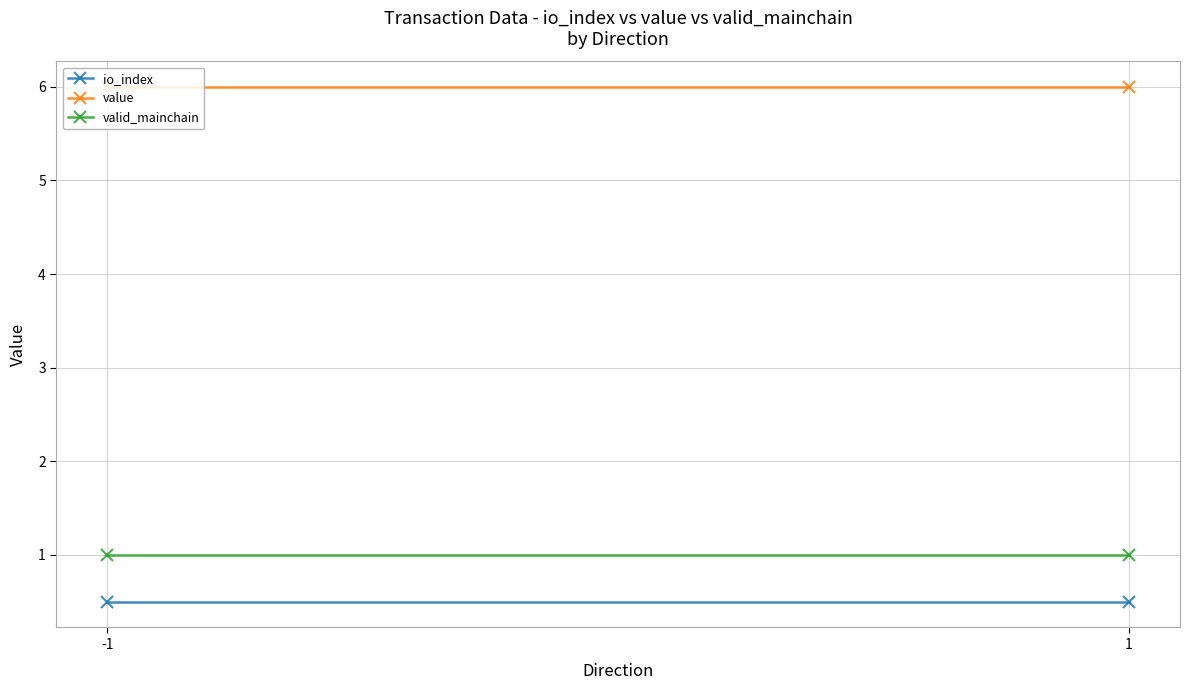

What is the value of the value point at the 2nd from the left?

6.0